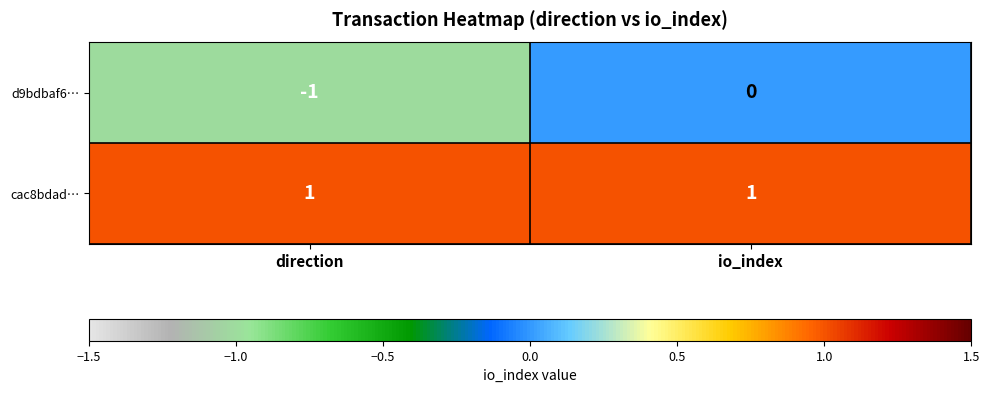

Reading left to right, what are all the values shown in this chart?

d9bdbaf6…: -1	0
cac8bdad…: 1	1